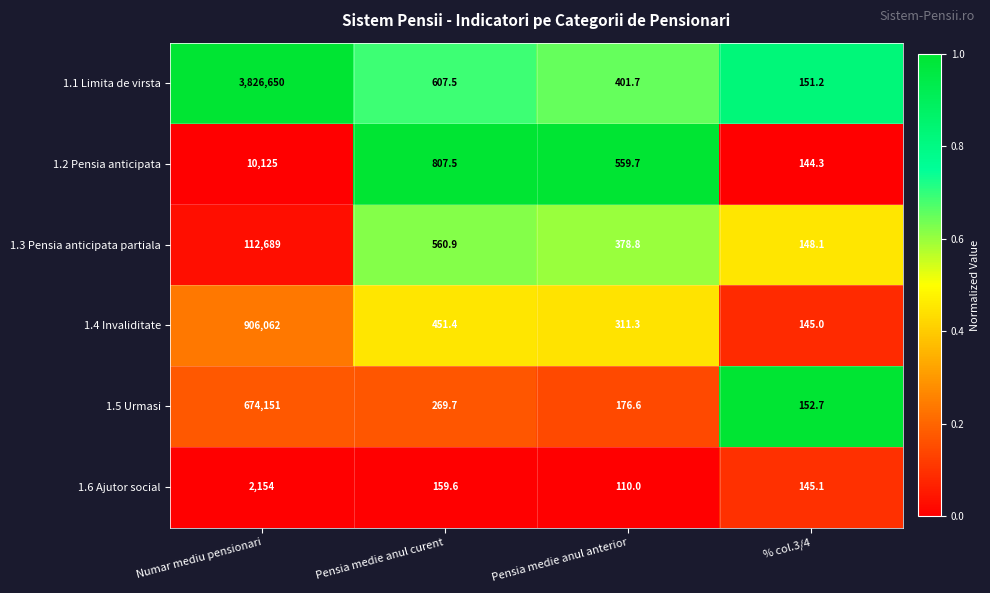

Reading right to left, what are all the values shown in this chart?

1.1 Limita de virsta: 151.2	401.7	607.5	3826650.0
1.2 Pensia anticipata: 144.3	559.7	807.5	10125.0
1.3 Pensia anticipata partiala: 148.1	378.8	560.9	112689.0
1.4 Invaliditate: 145.0	311.3	451.4	906062.0
1.5 Urmasi: 152.7	176.6	269.7	674151.0
1.6 Ajutor social: 145.1	110.0	159.6	2154.0